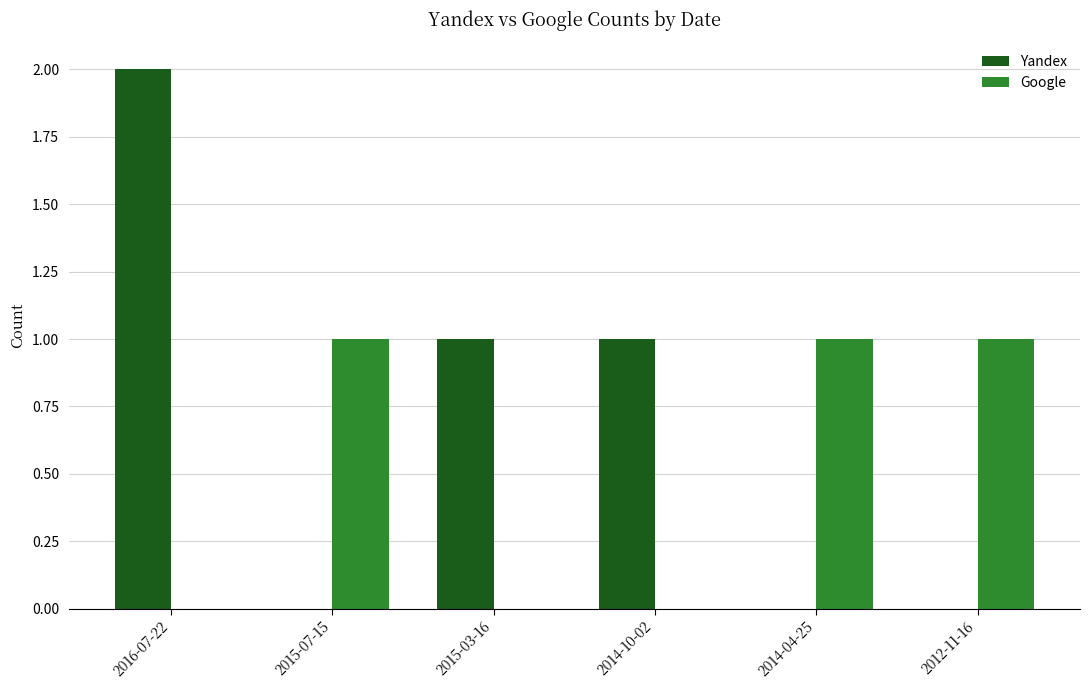

The value of Google at 2015-07-15 is 1. True or false?

True